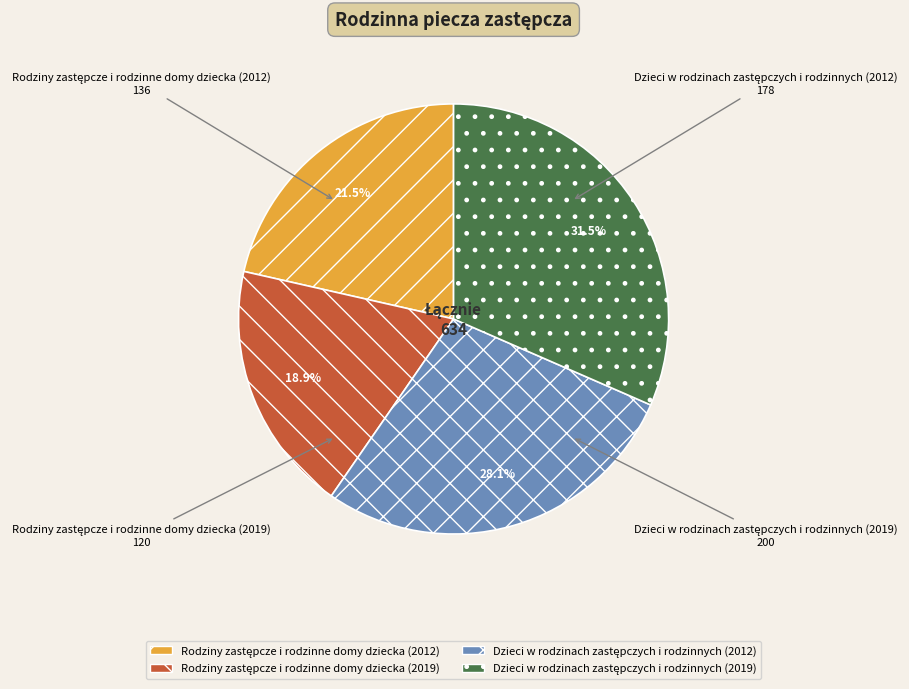

Is there any slice that represents more than half of the pie?

No